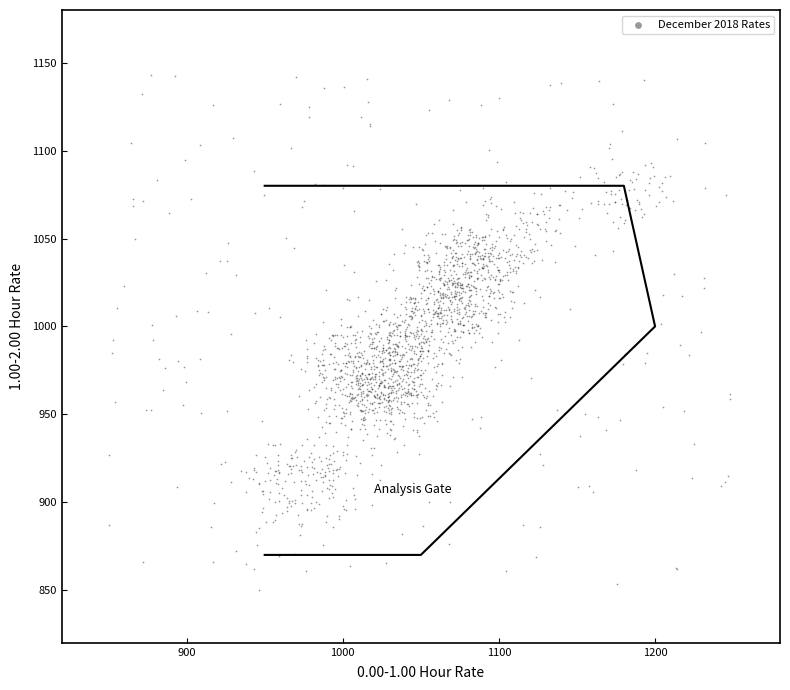

What is the range of X values (max minus min)?

398.2